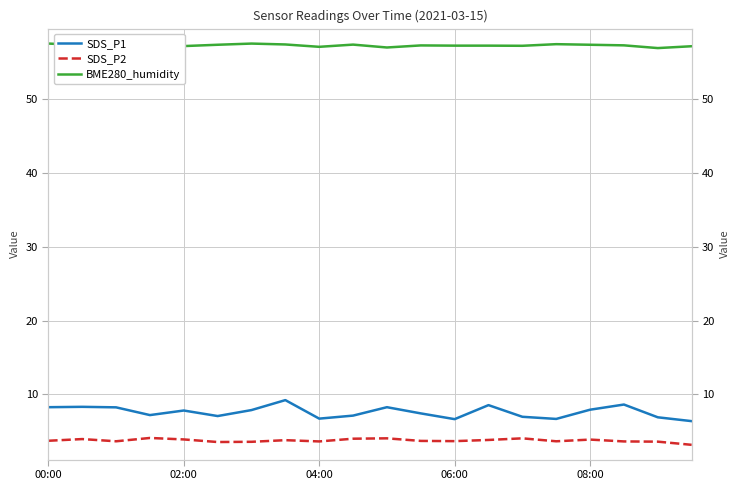

Rank the series at 19 from lowest to highest value.

SDS_P2, SDS_P1, BME280_humidity